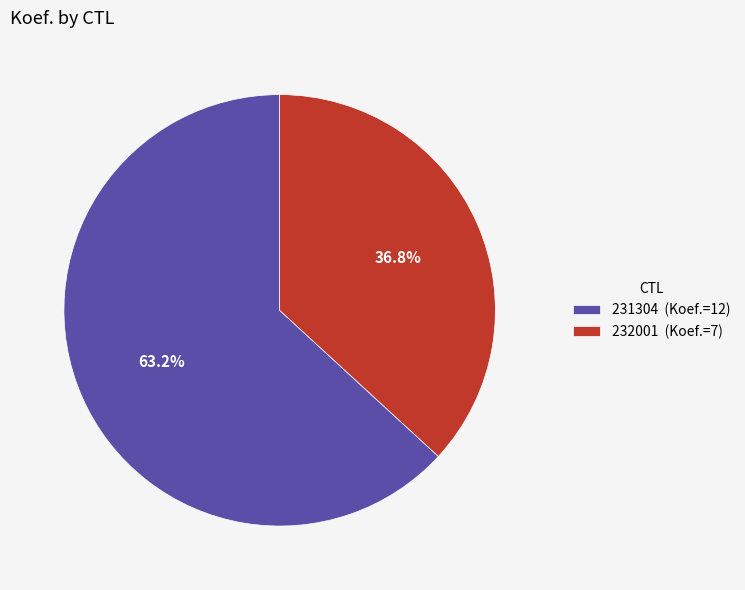

Which slice is the largest?

231304